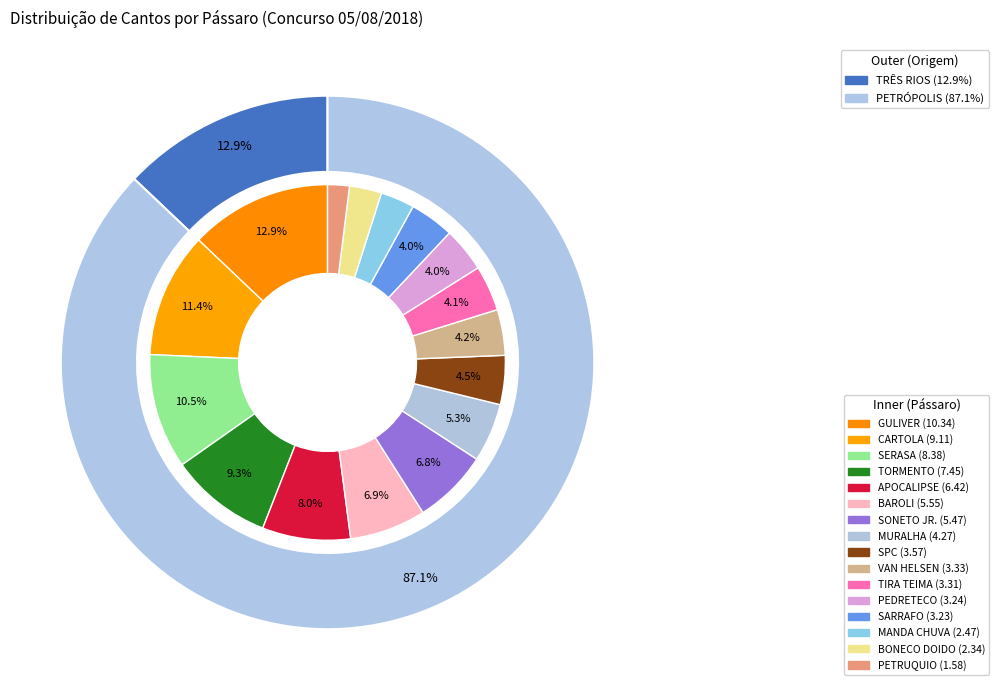

Which category has the smallest portion of the pie?

PETRUQUIO